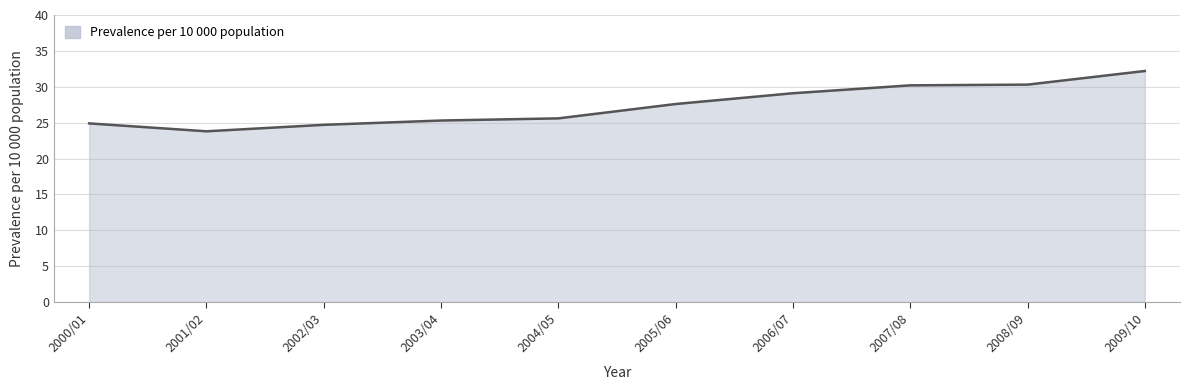

True or false: the data shows 25.3 at 2003/04.

True